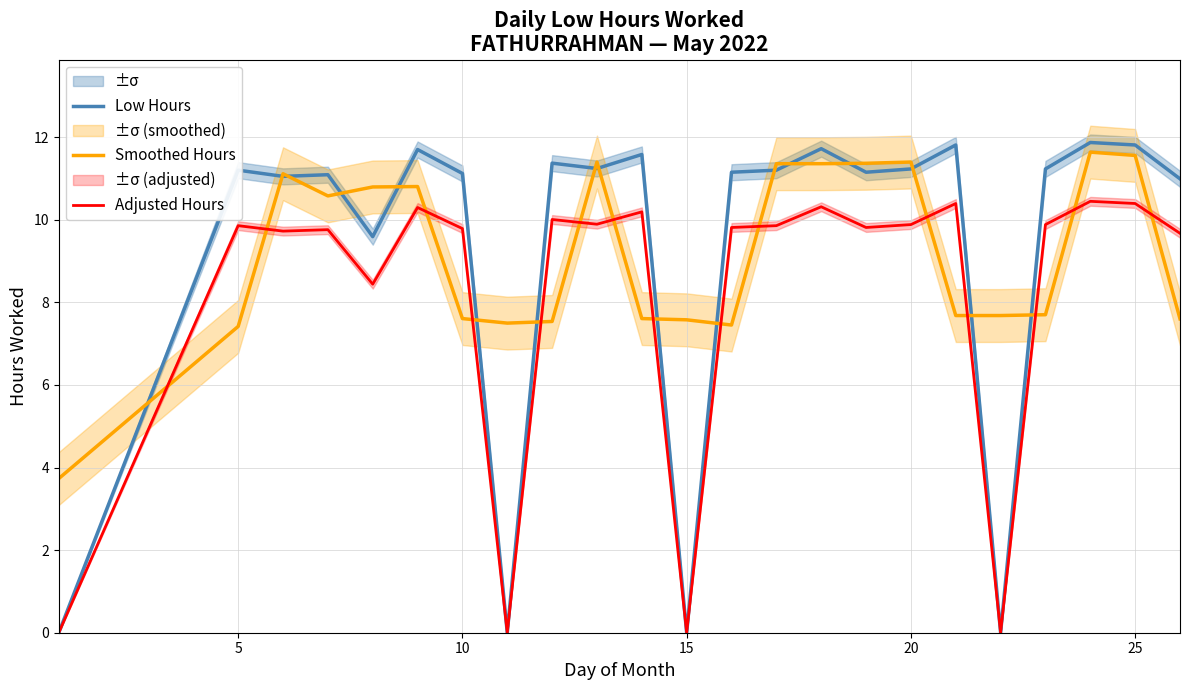

What is the highest value of the Smoothed Hours series?

11.6